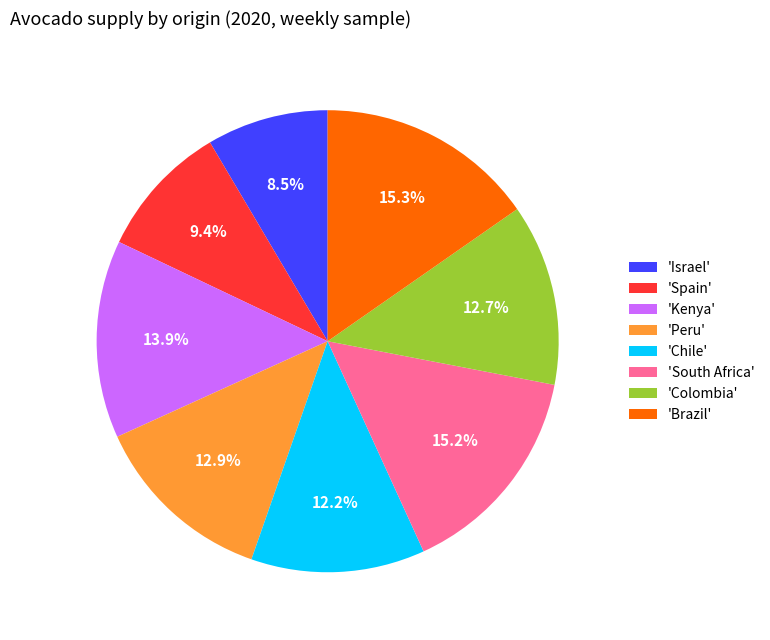

Count the number of slices in the pie.

8